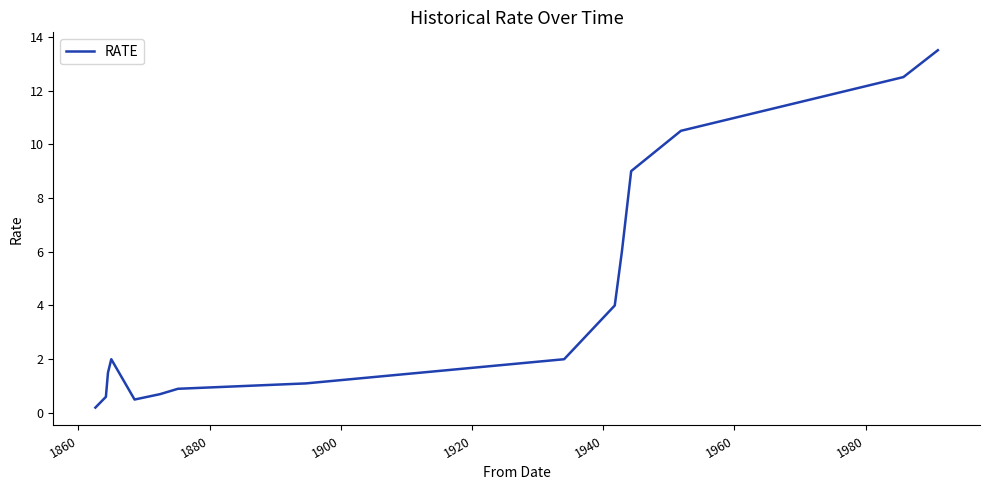

How many lines are shown in the chart?

1